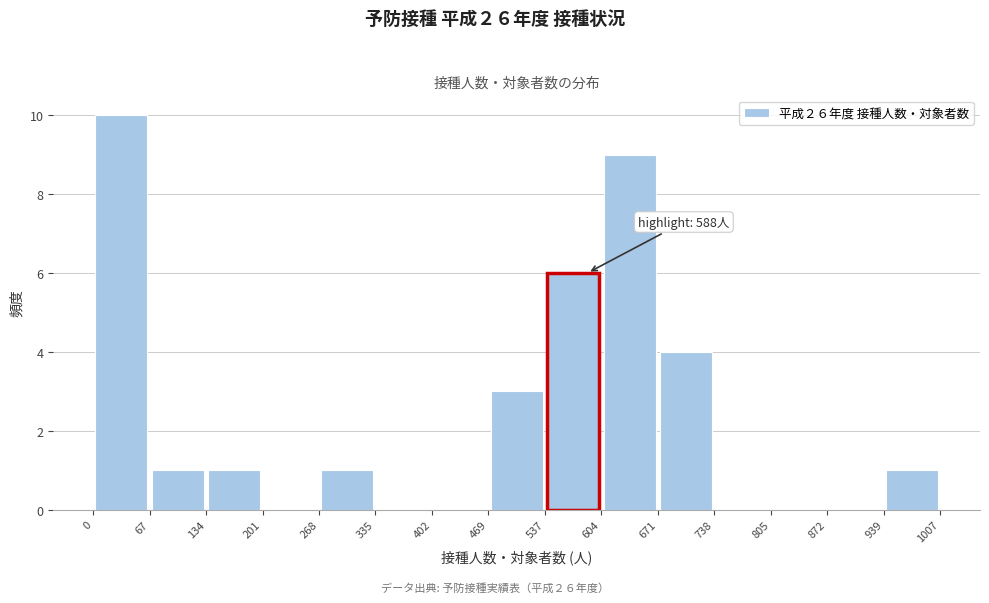

Over which range of the x-axis is the bar tallest?

0 to 67